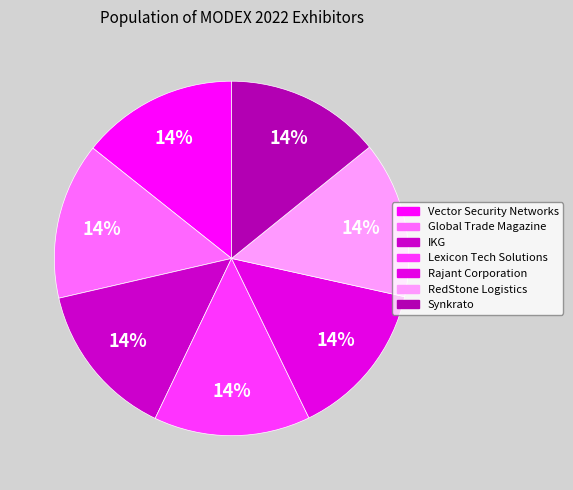

How many slices are in this pie chart?

7